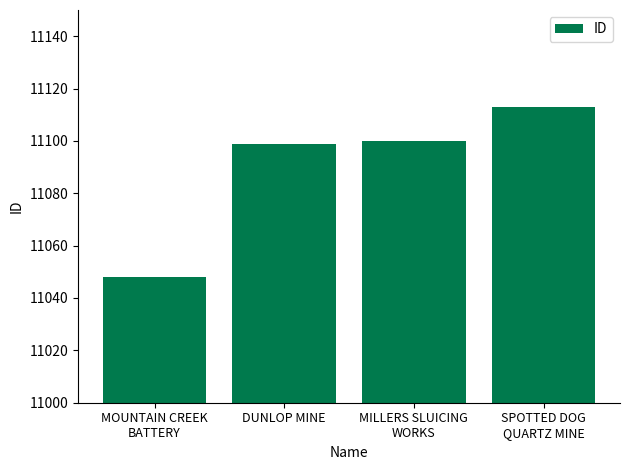

What is the difference between the maximum and second lowest values?

14